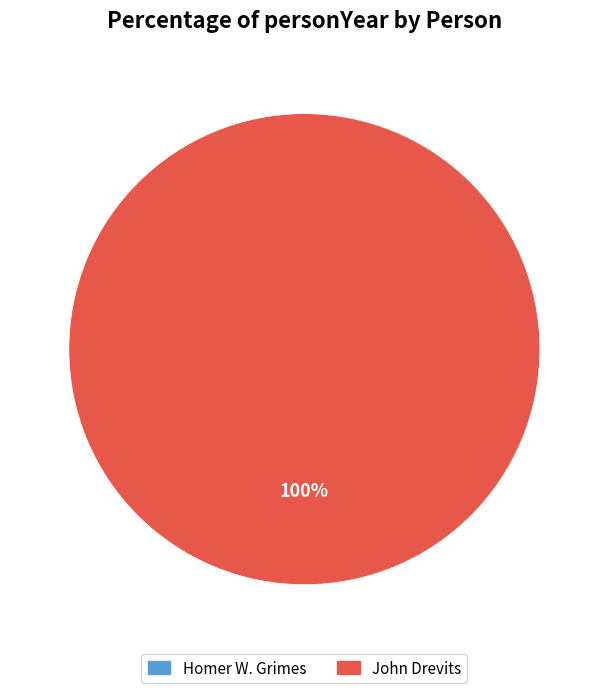

Rank the categories by value from lowest to highest.

Homer W. Grimes, John Drevits